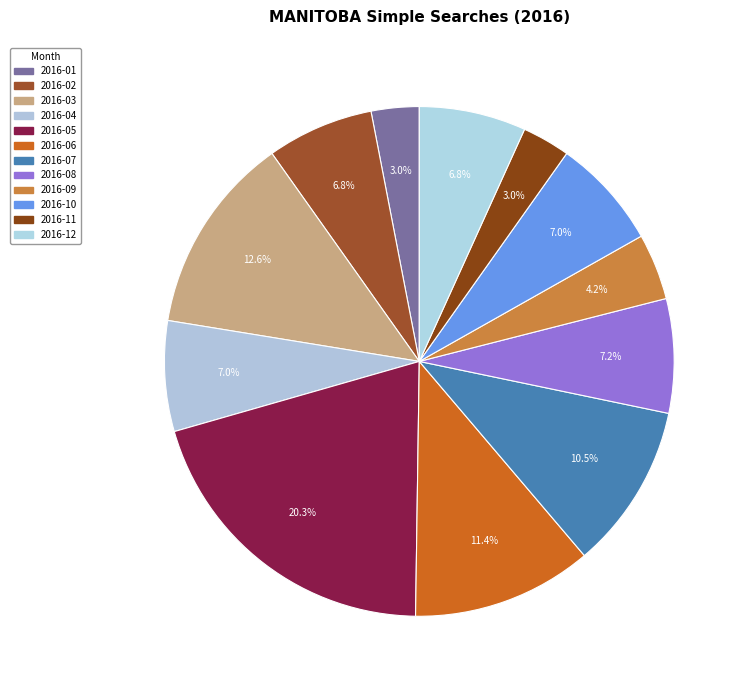

True or false: 2016-05 accounts for 35% of the total.

False